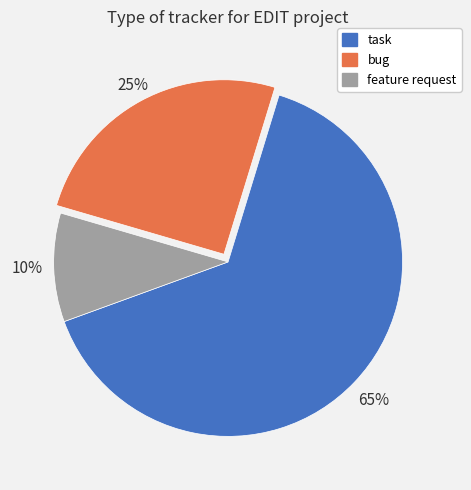

To the nearest percent, what is the average slice percentage?

33%